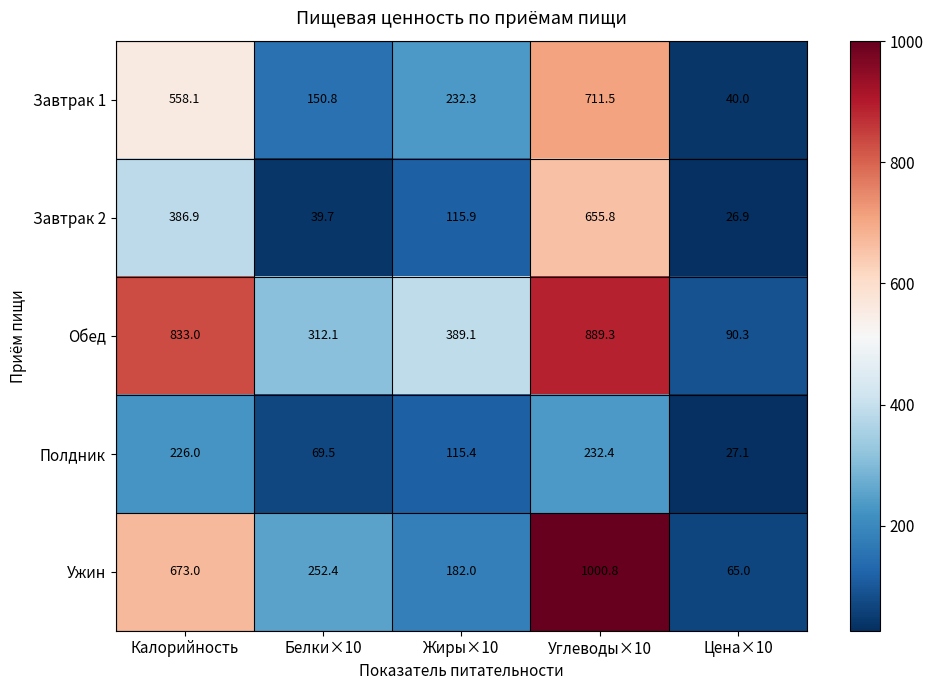

At which category is the sum across all series the highest?

Углеводы×10